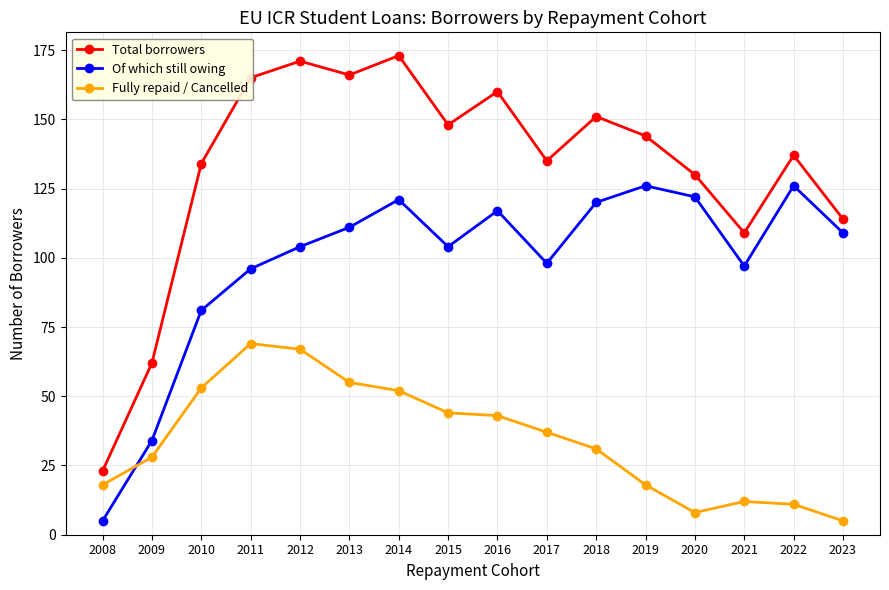

What is the minimum value shown in the chart?

5